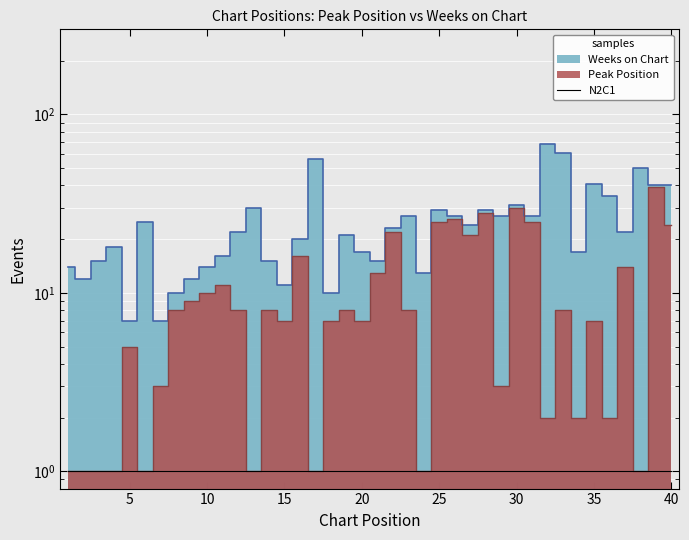

Approximately how many times larger is the value at 37 compared to 24?

14.0